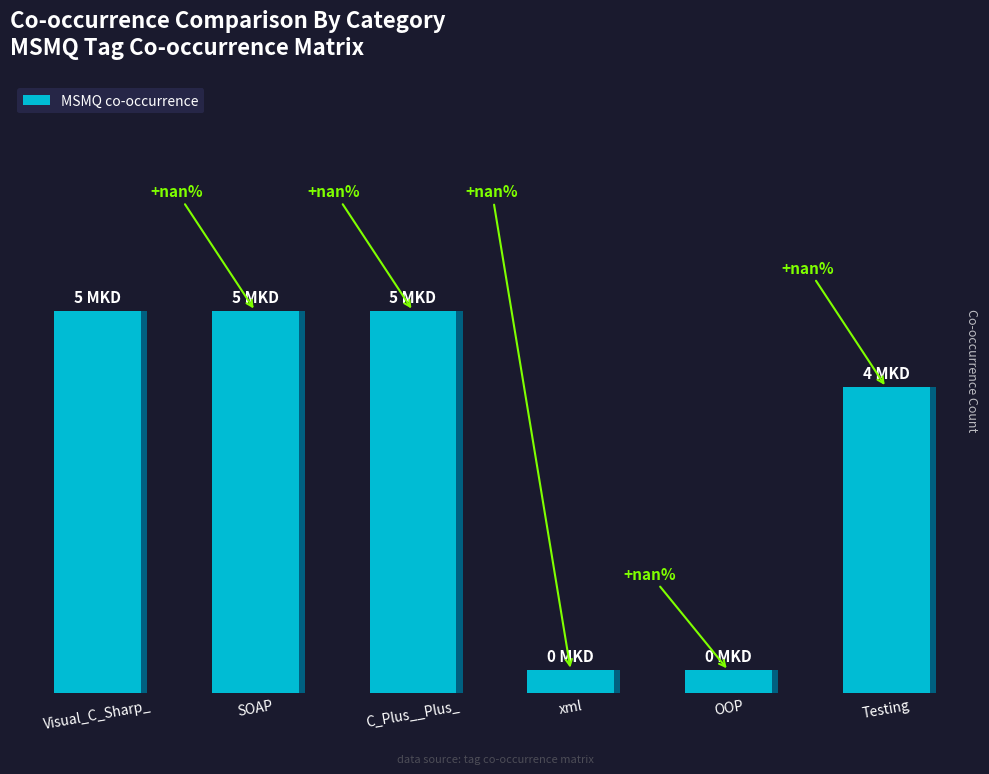

What is the greatest value displayed?

5.0